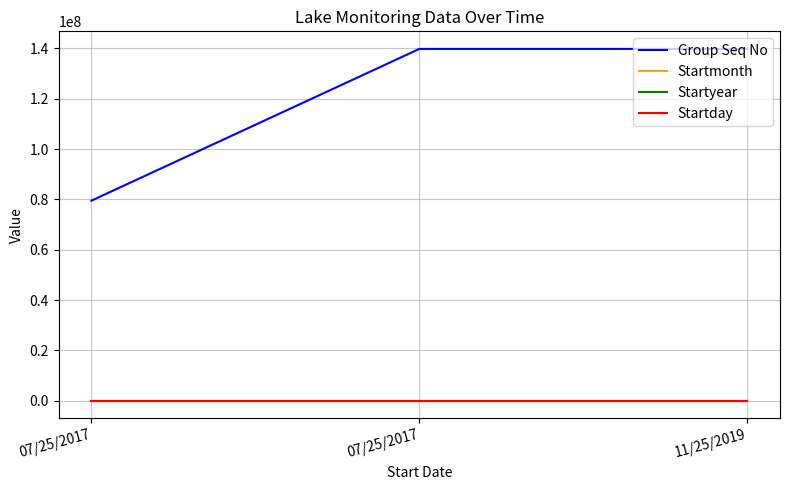

Is the value of Startmonth at 11/25/2019 greater than the value of Group Seq No at 07/25/2017?

No